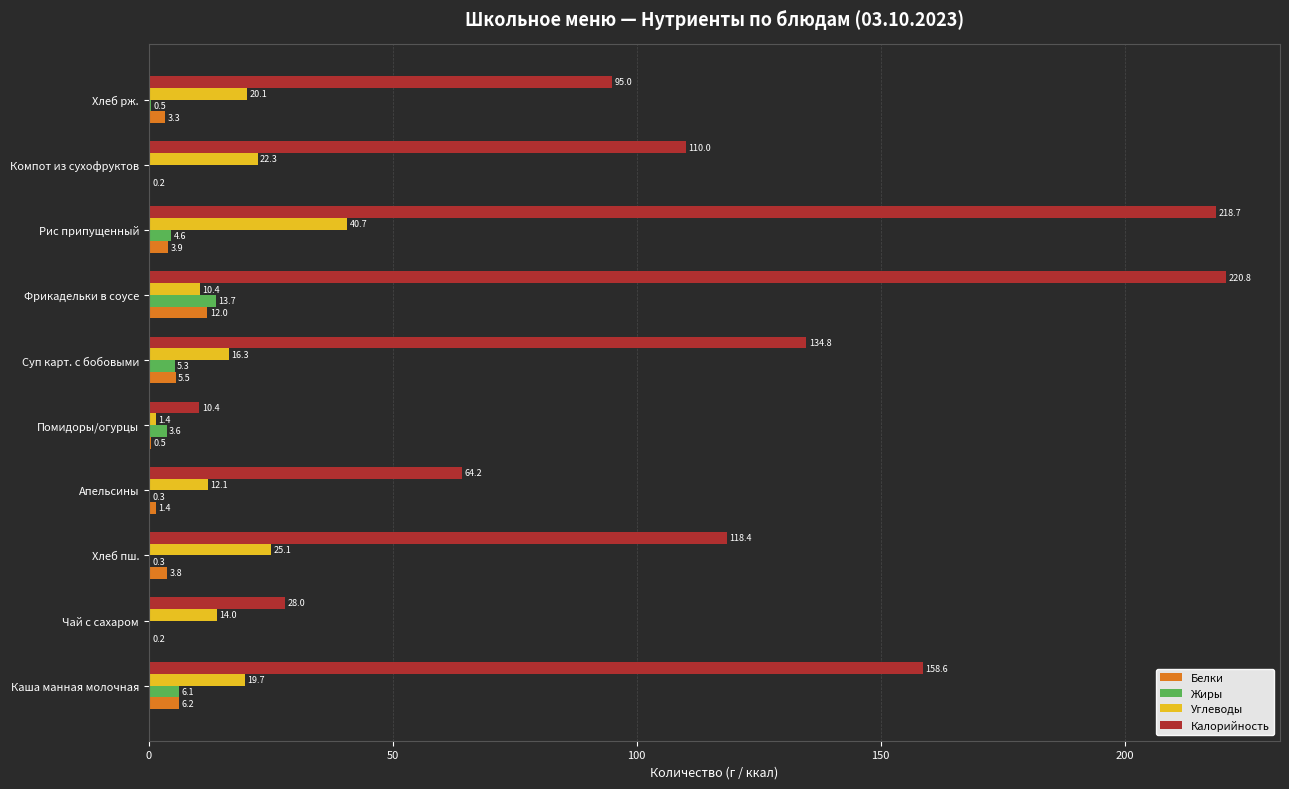

What is the sum of all Жиры values?

34.4